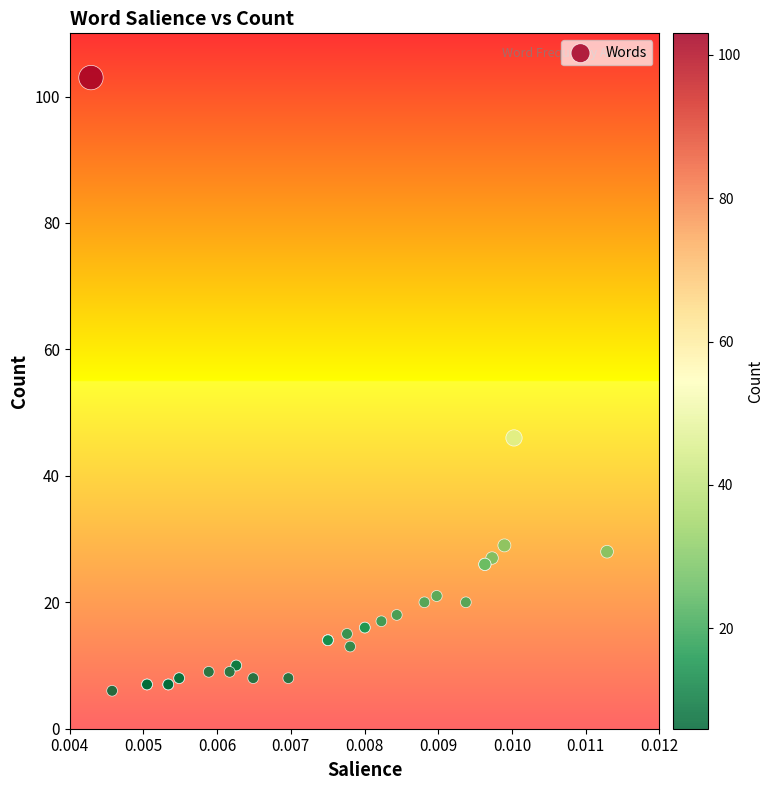

What Y value in the scatter plot is closest to 54?

46